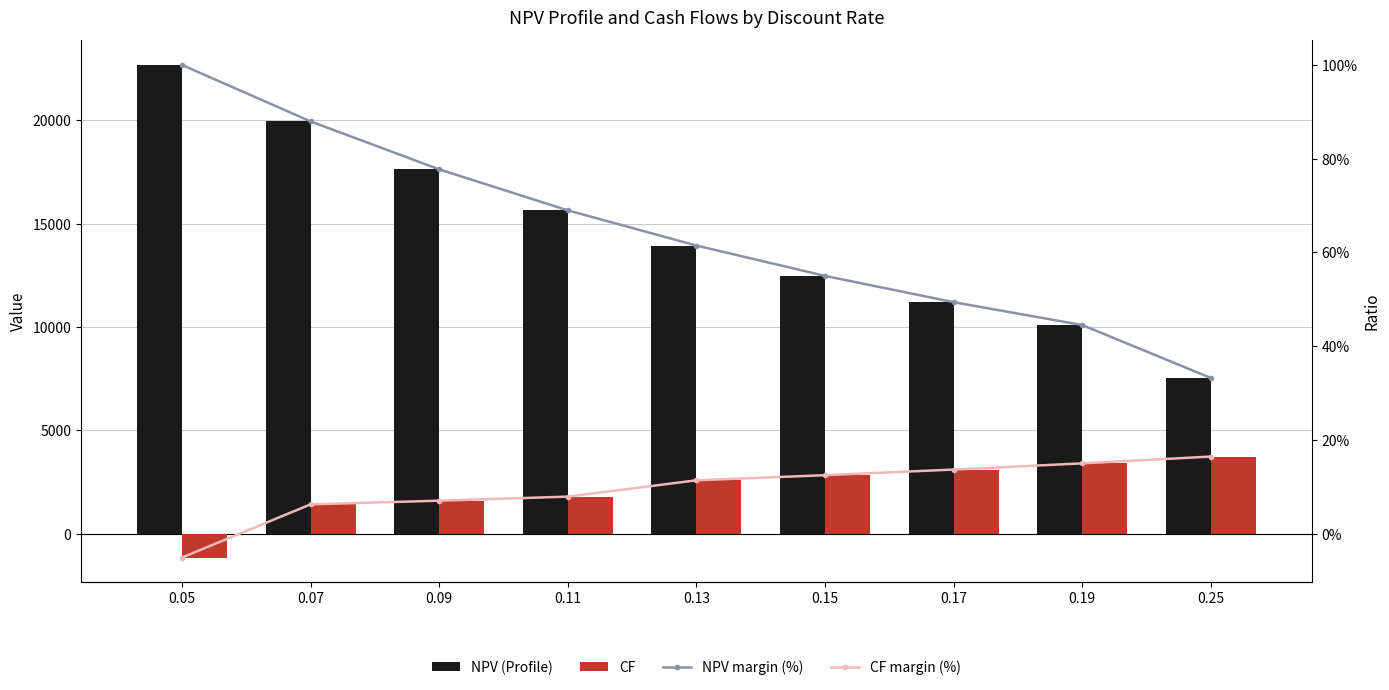

What are all the series names shown in the legend?

NPV (Profile), CF, NPV margin (%), CF margin (%)